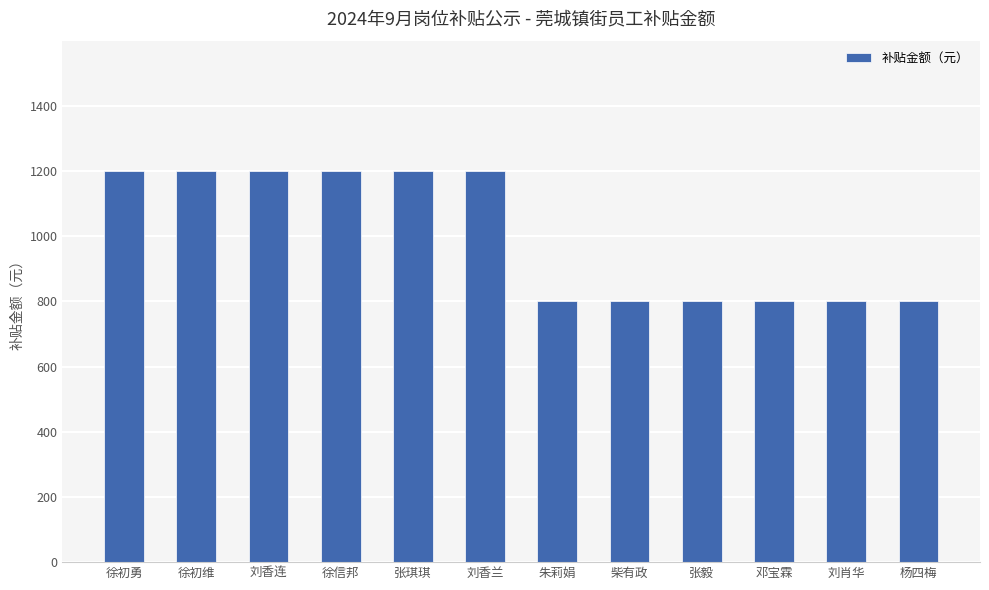

Are the bars horizontal?

No